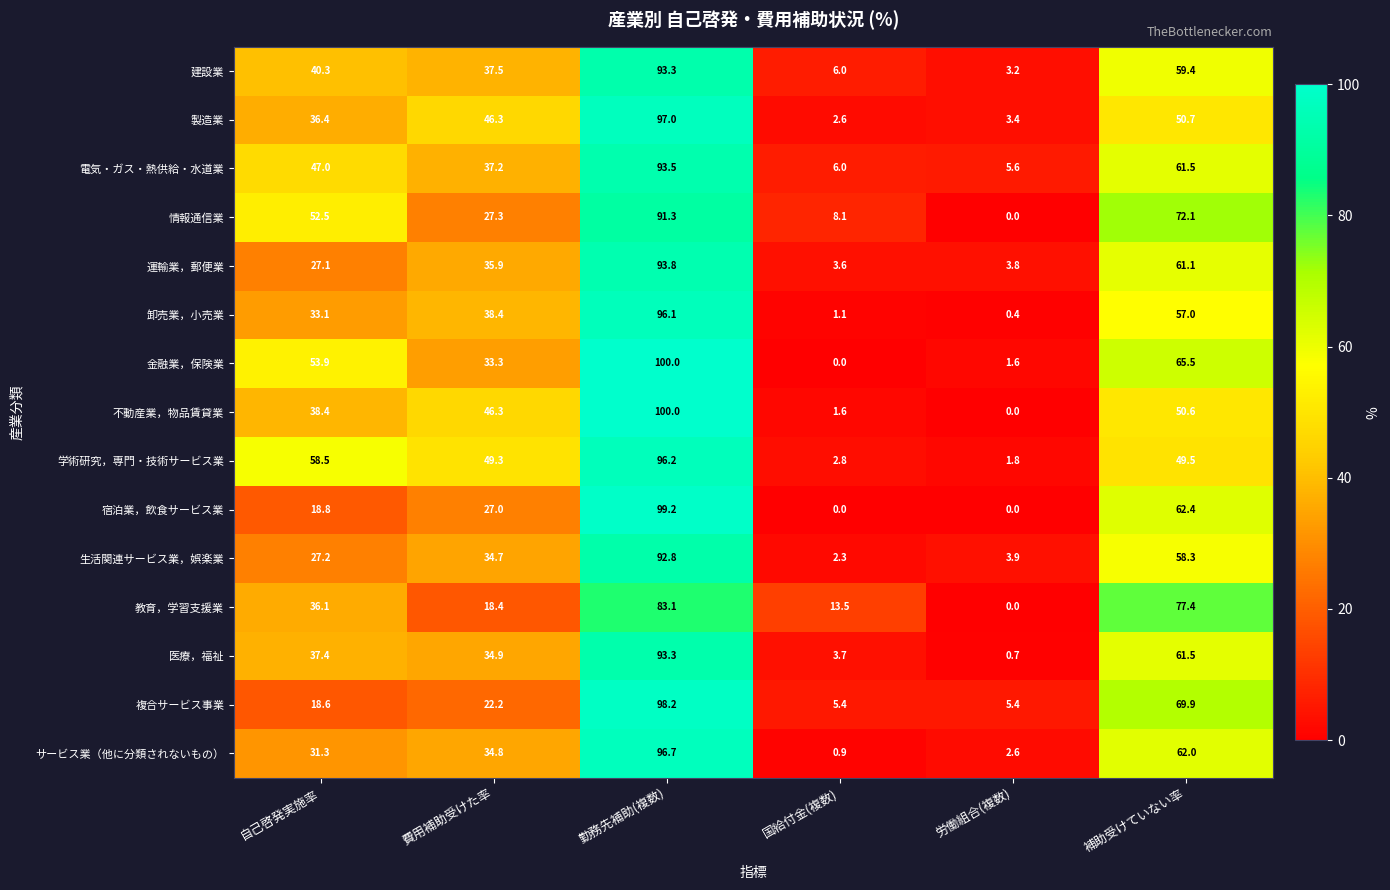

What is the average value of the 電気・ガス・熱供給・水道業 series?

41.8